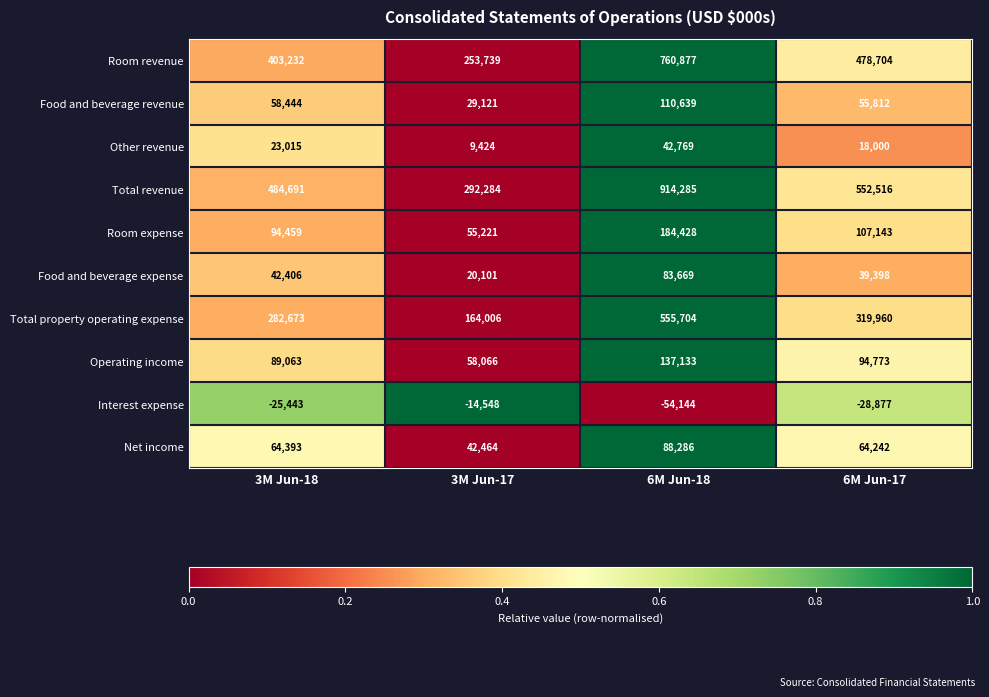

What is the total value across all series at 6M Jun-17?

1701671